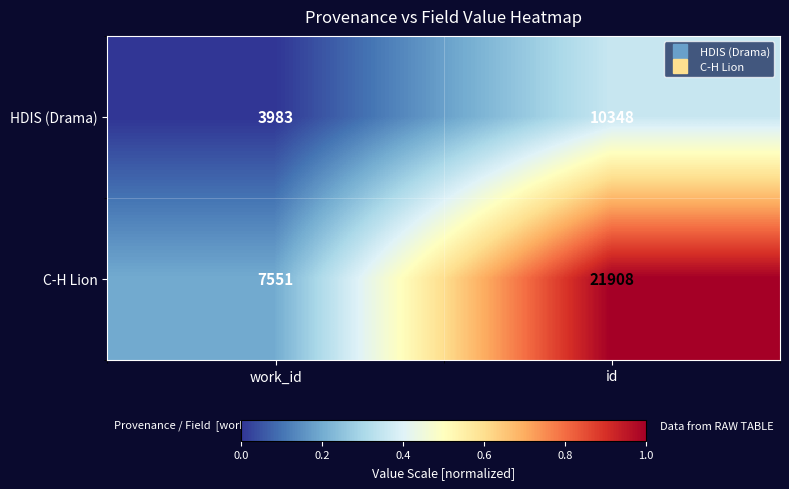

True or false: C-H Lion has a value of 2980 at work_id.

False